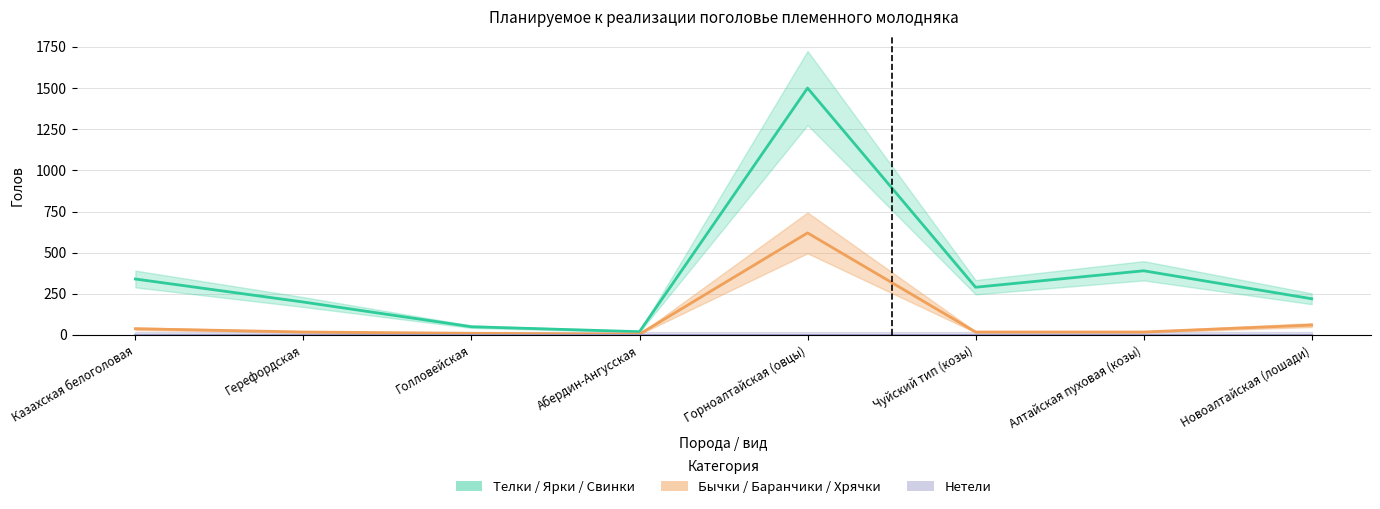

In Телки / Ярки / Свинки, how many points are lower than both neighbors (excluding endpoints)?

2